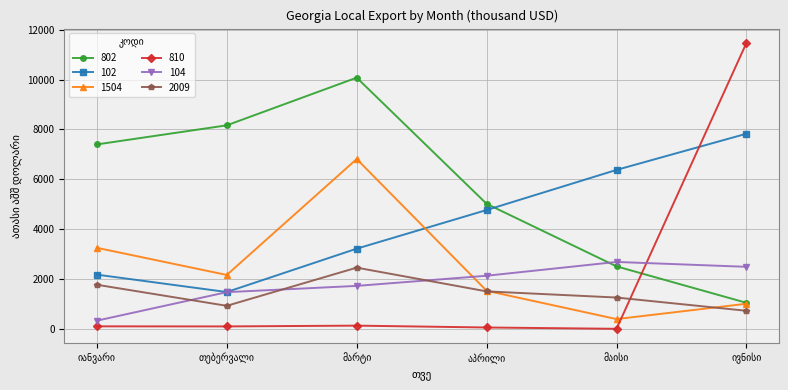

Which series has the largest range (max minus min)?

810